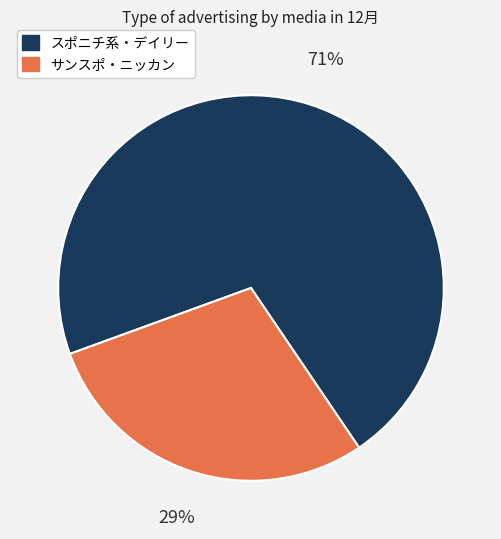

Is there a majority slice in this chart?

Yes